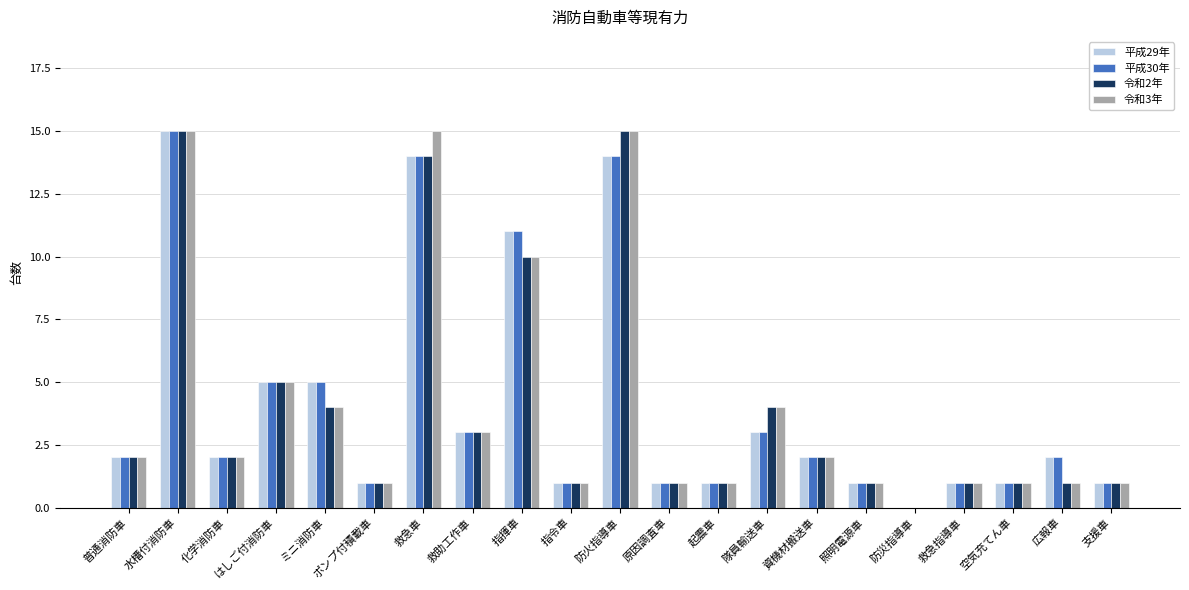

Count the number of data series in this chart.

4